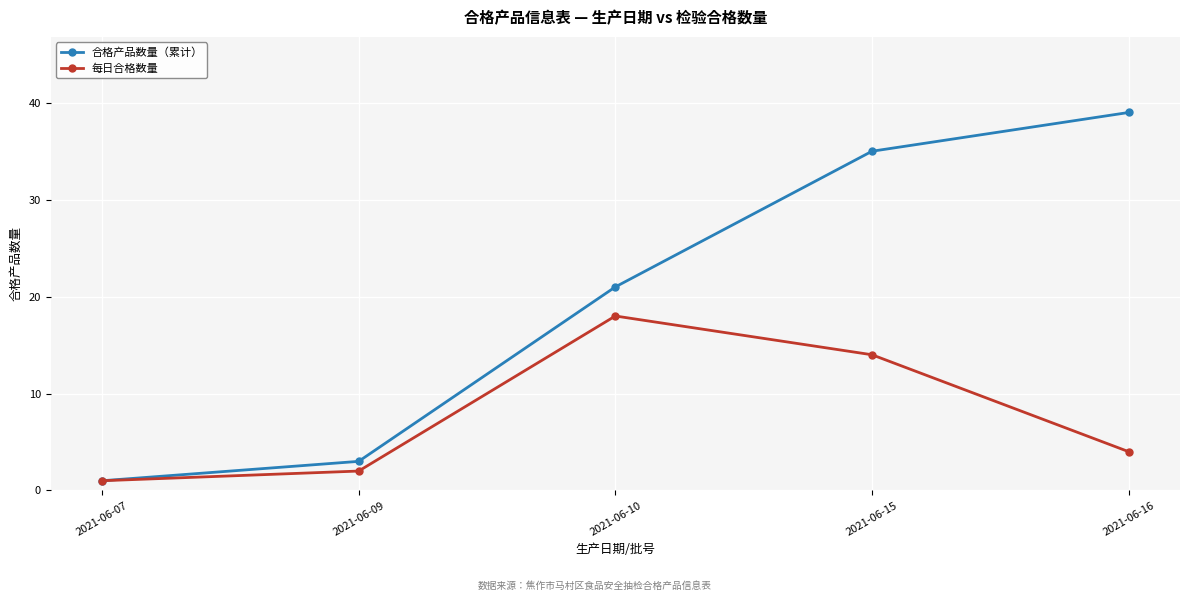

What is the total value across all series at 2021-06-10?

39